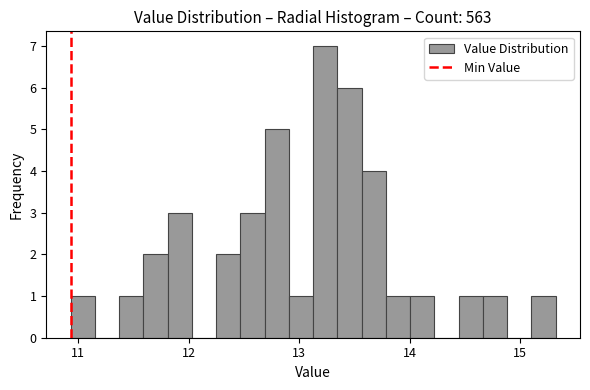

Read against the x-axis, roughly where is the centre of the tallest bar?

13.2